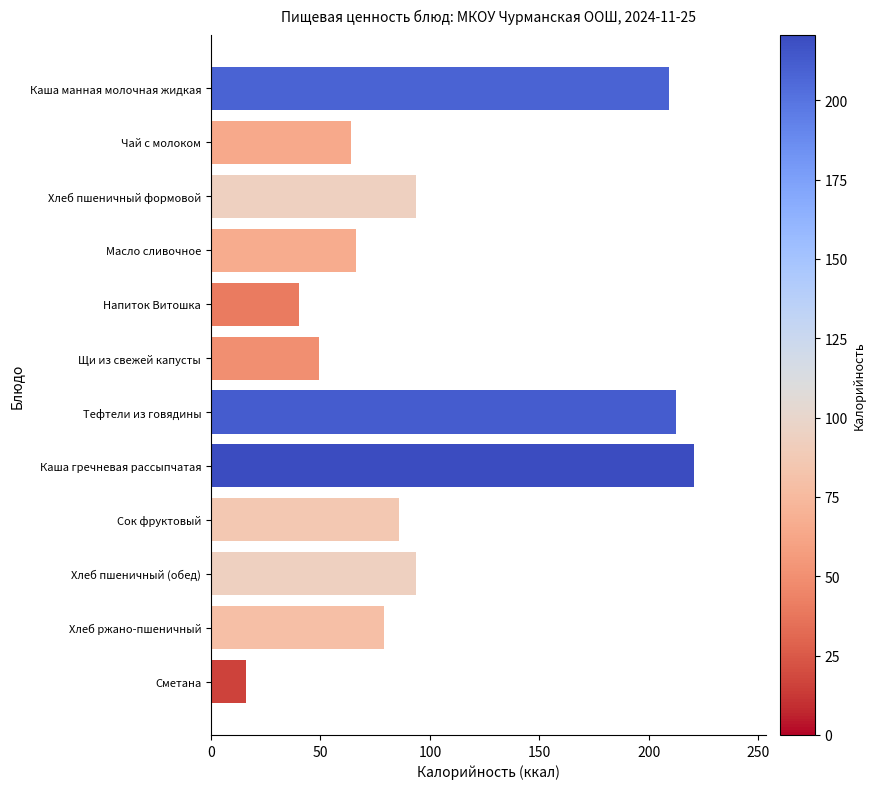

Read the value at Хлеб ржано-пшеничный.

79.2